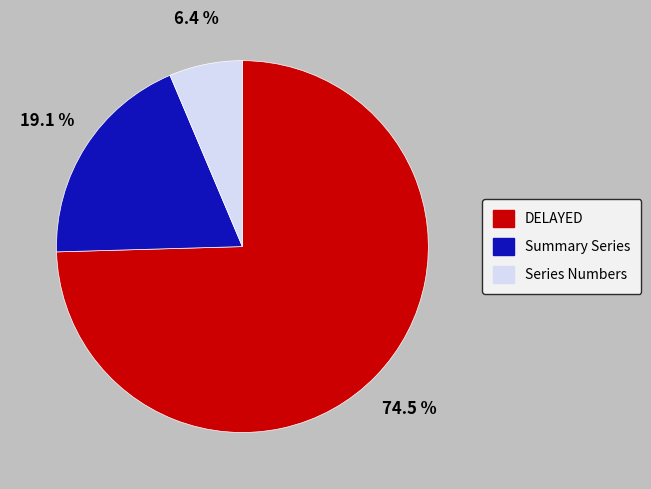

Combined, do DELAYED and Summary Series account for over 50%?

Yes